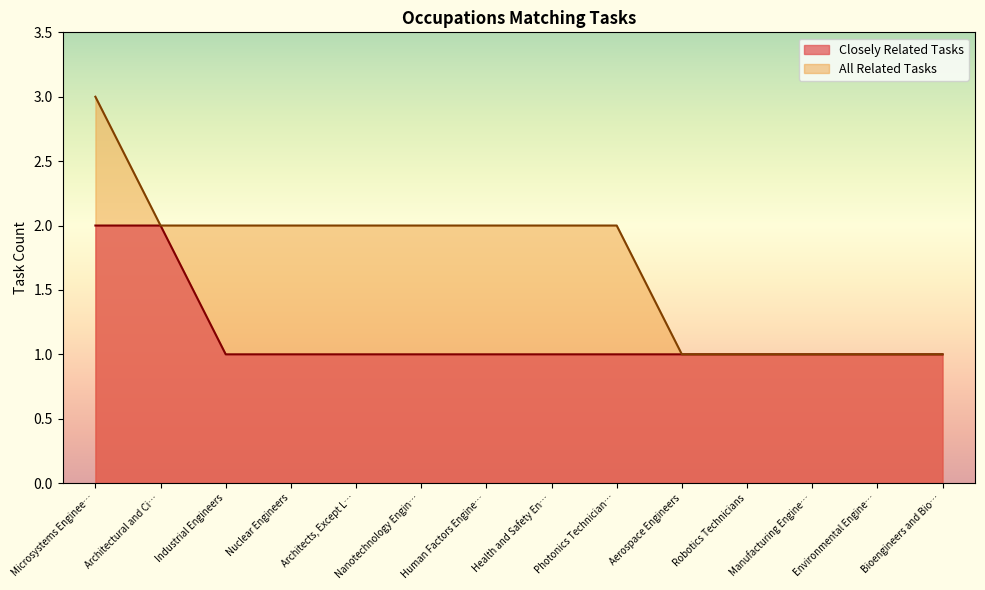

The value of Closely Related Tasks at Architects, Except L… is 1. True or false?

True